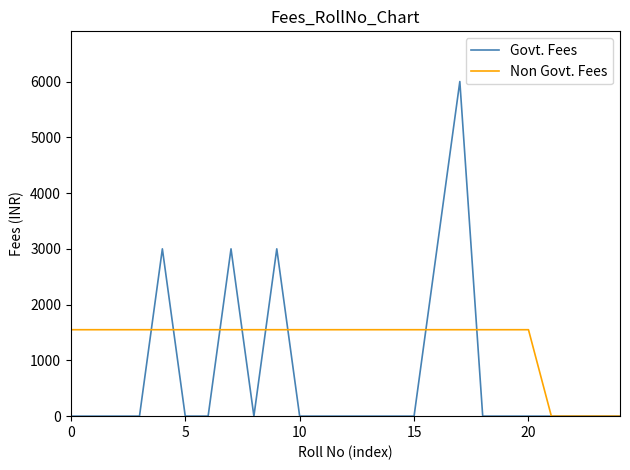

What is the average value of the Govt. Fees series?

720